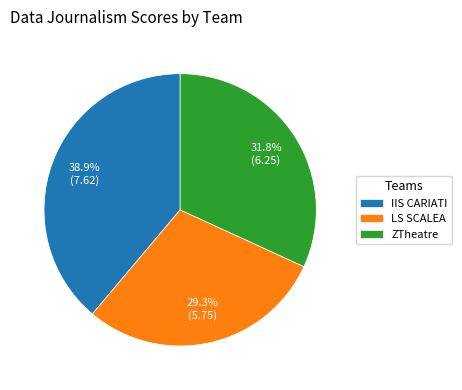

Does any single category account for the majority?

No